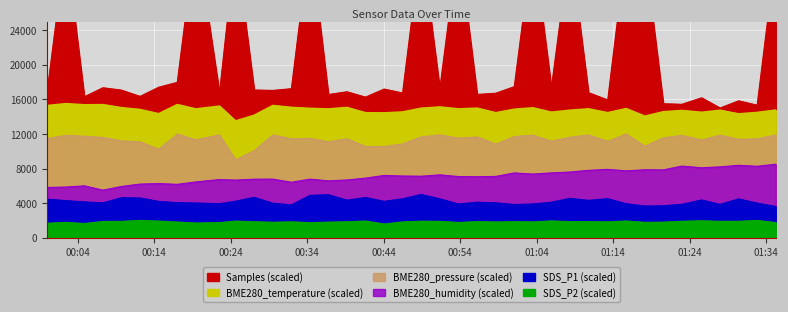

True or false: BME280_temperature has a value of 7532.5 at 26.

False